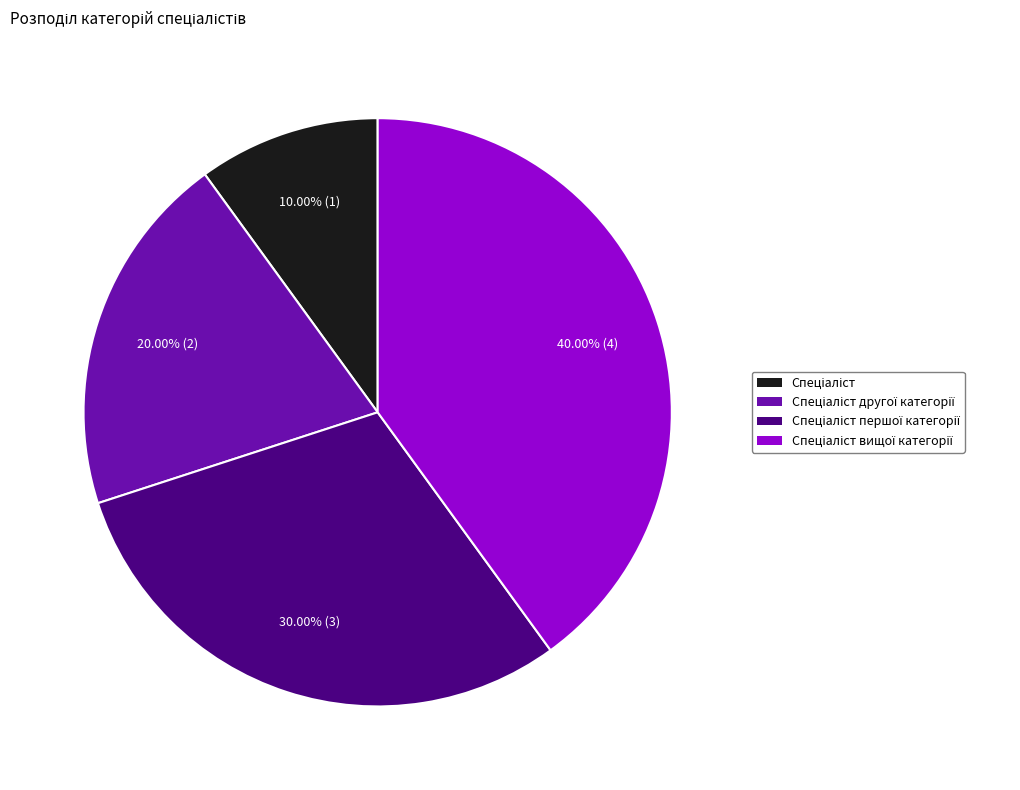

Is there any slice that represents more than half of the pie?

No